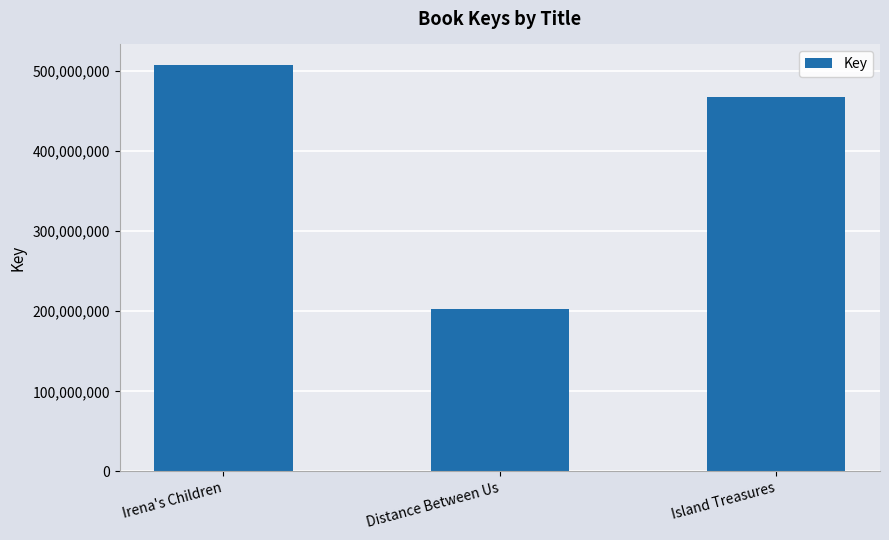

Which has a higher value, Island Treasures or Distance Between Us?

Island Treasures